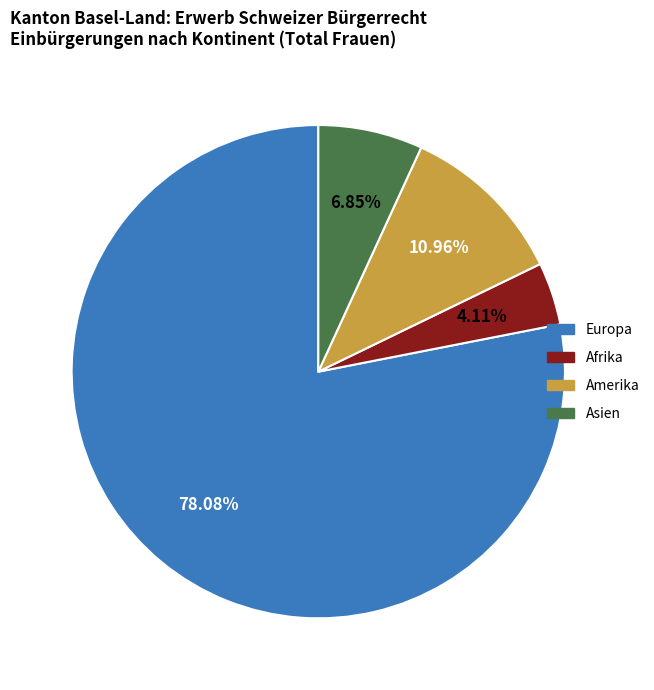

Is there a majority slice in this chart?

Yes